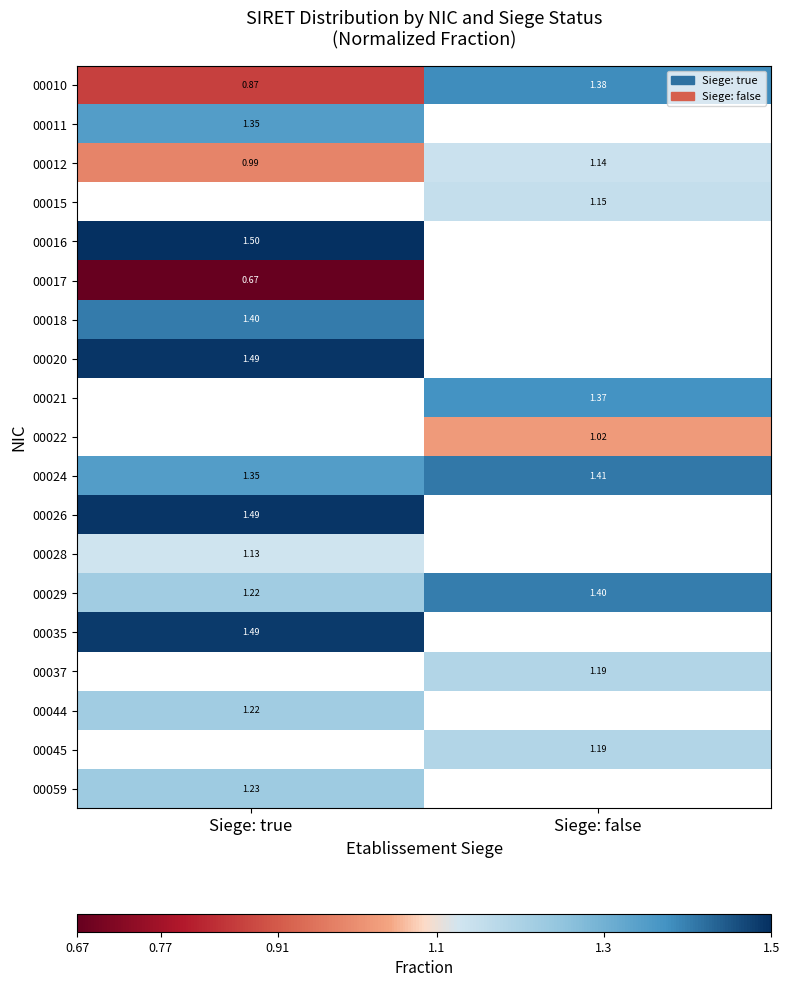

Is the value of 00011 at Siege: true greater than the value of 00044 at Siege: true?

Yes